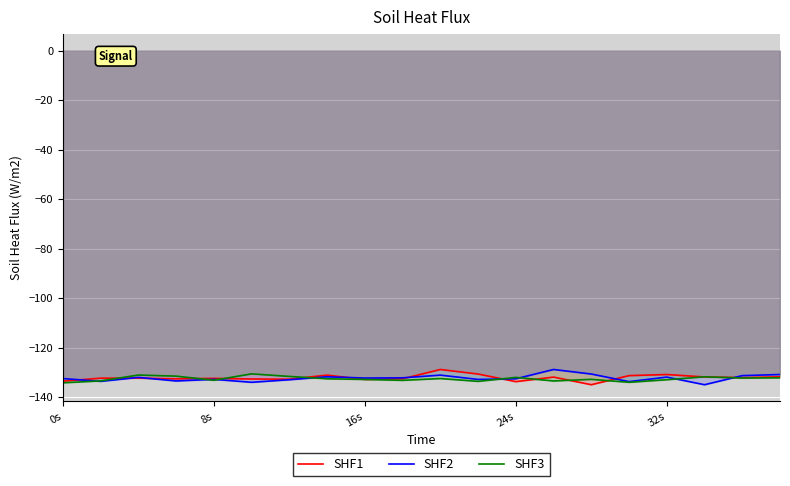

What is the maximum value for SHF3?

-130.6